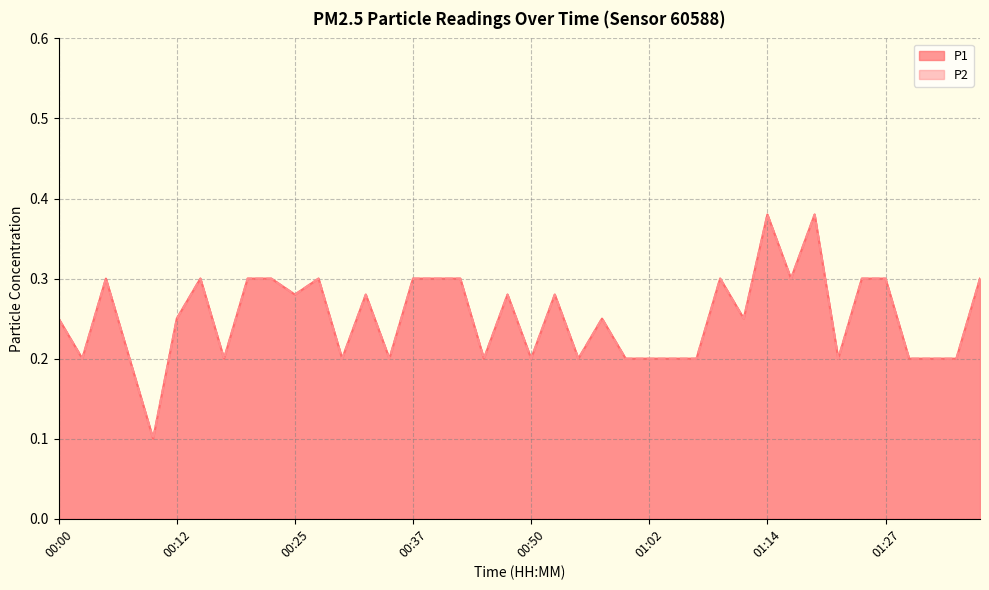

What is the total value across all series at 01:22?

0.4